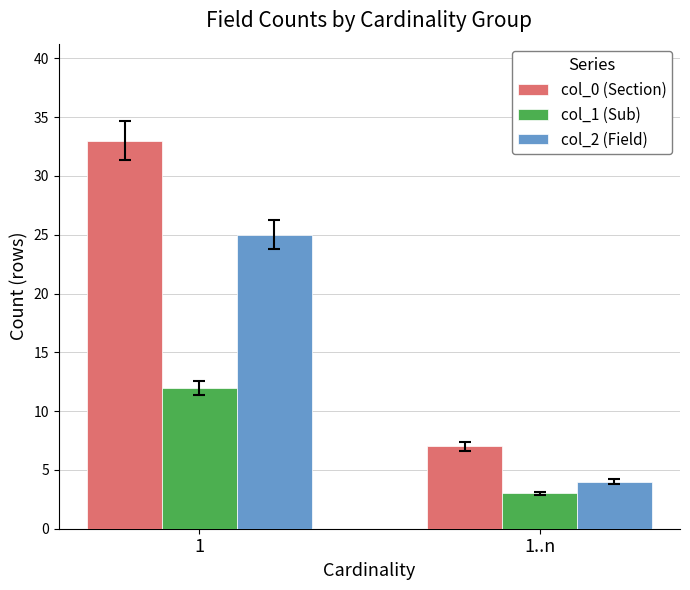

Where is col_1 (Sub) nearest to the value 7?

1..n